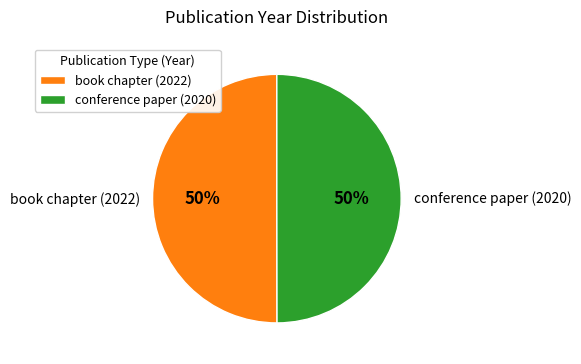

What is the ratio of the value at book chapter (2022) to the value at conference paper (2020)?

1.0